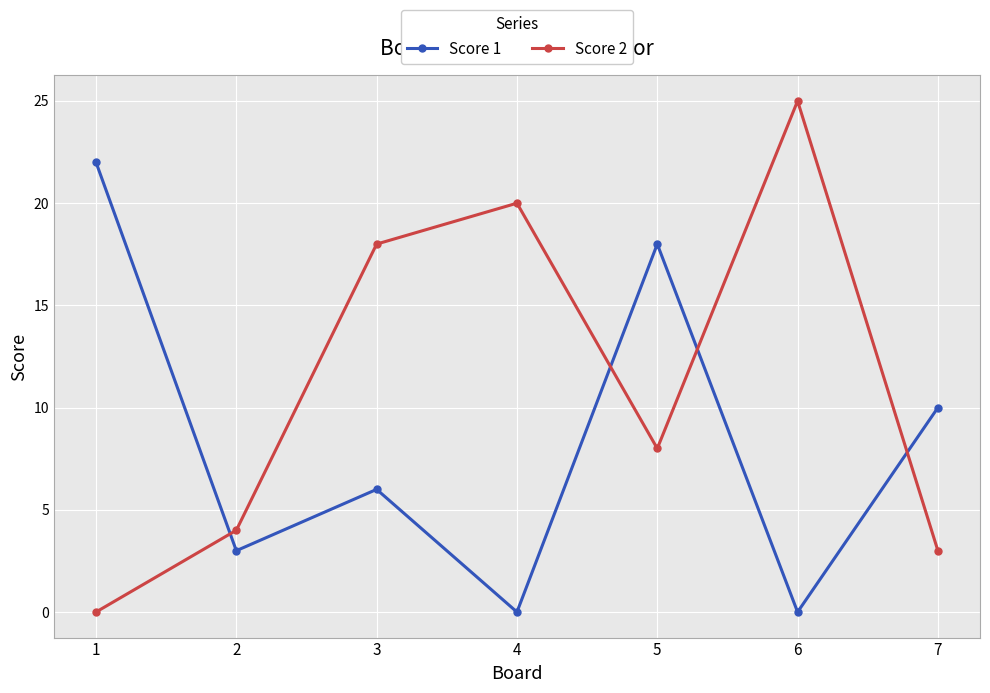

What is the difference between the maximum and second lowest values in the Score 1 series?

22